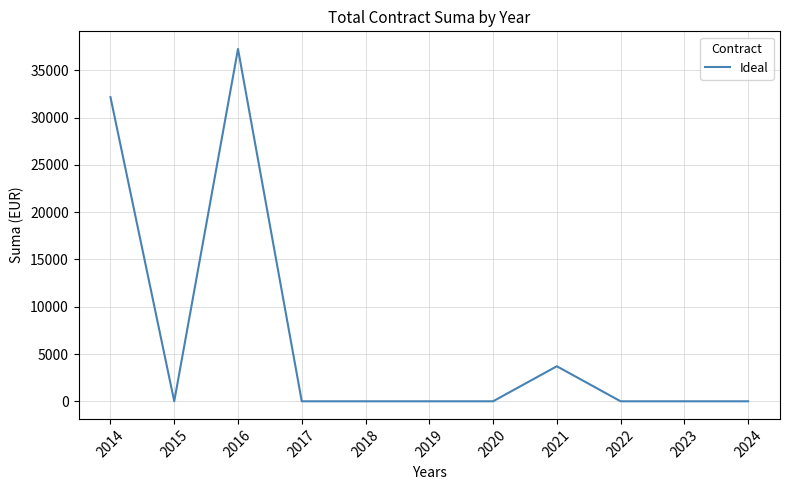

Which label corresponds to the largest value in the chart?

2016